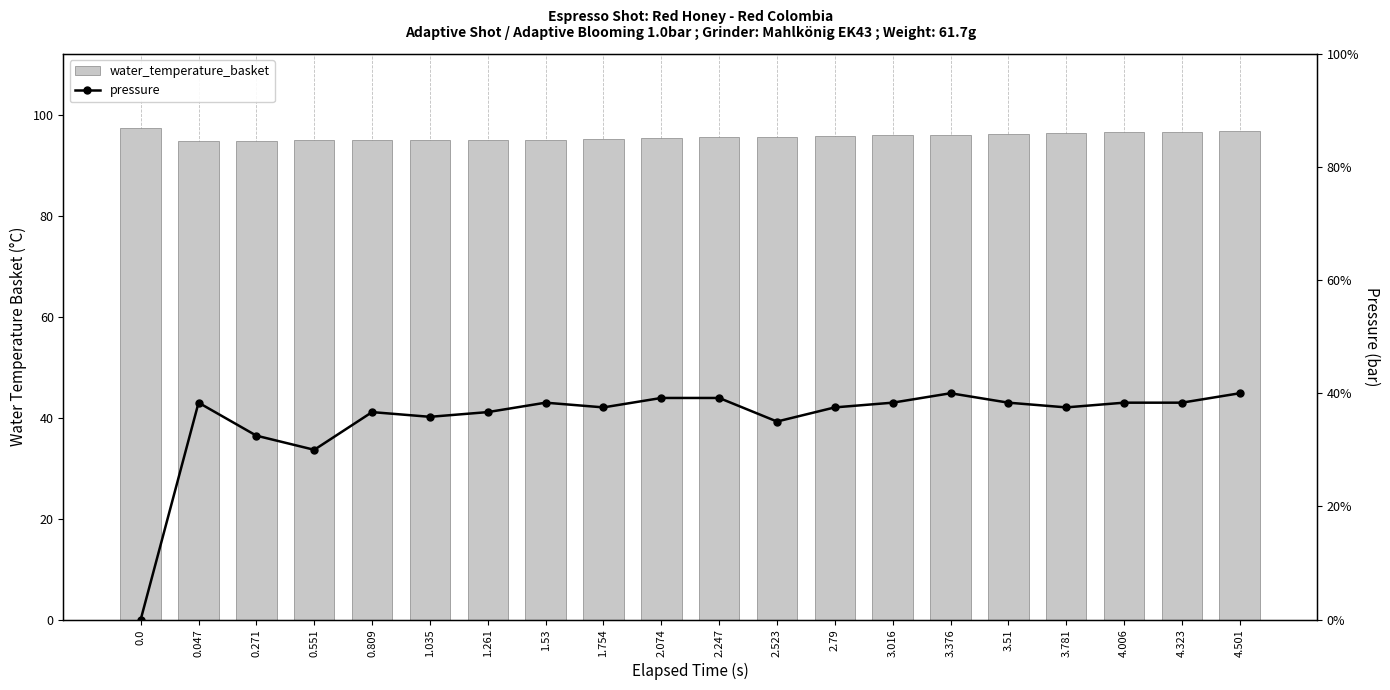

Between 4.323 and 0.809, which is larger?

4.323